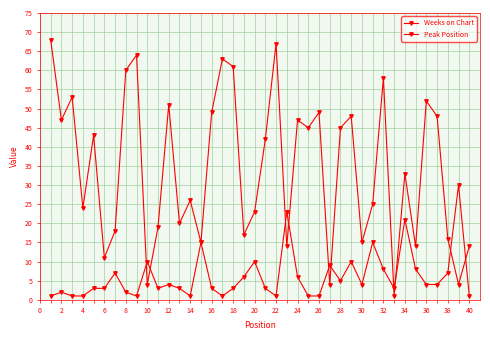

Does the chart have visible grid lines?

Yes